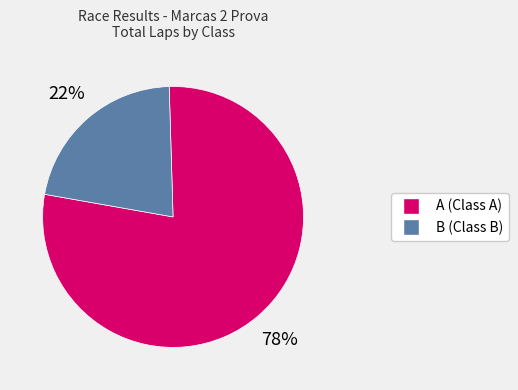

How many segments does this pie chart have?

2